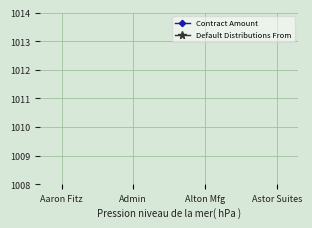

What is the label of the 2nd point from the left?

Admin